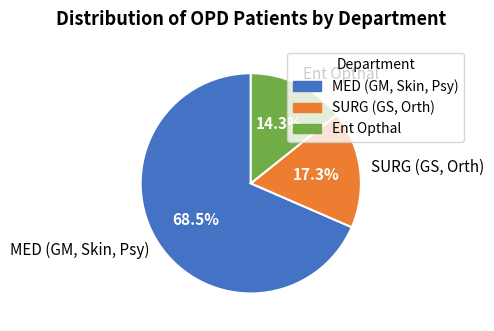

To the nearest percent, what is the combined percentage of SURG (GS, Orth) and Ent Opthal?

32%